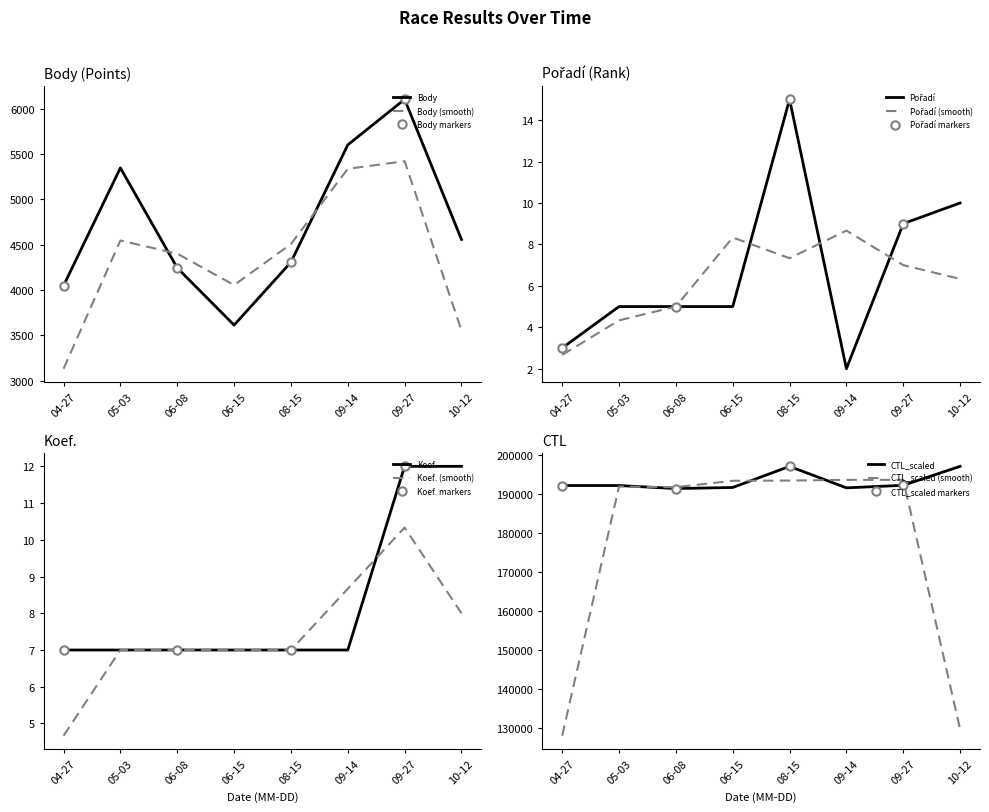

Which category has the highest value in the Body series?

09-27